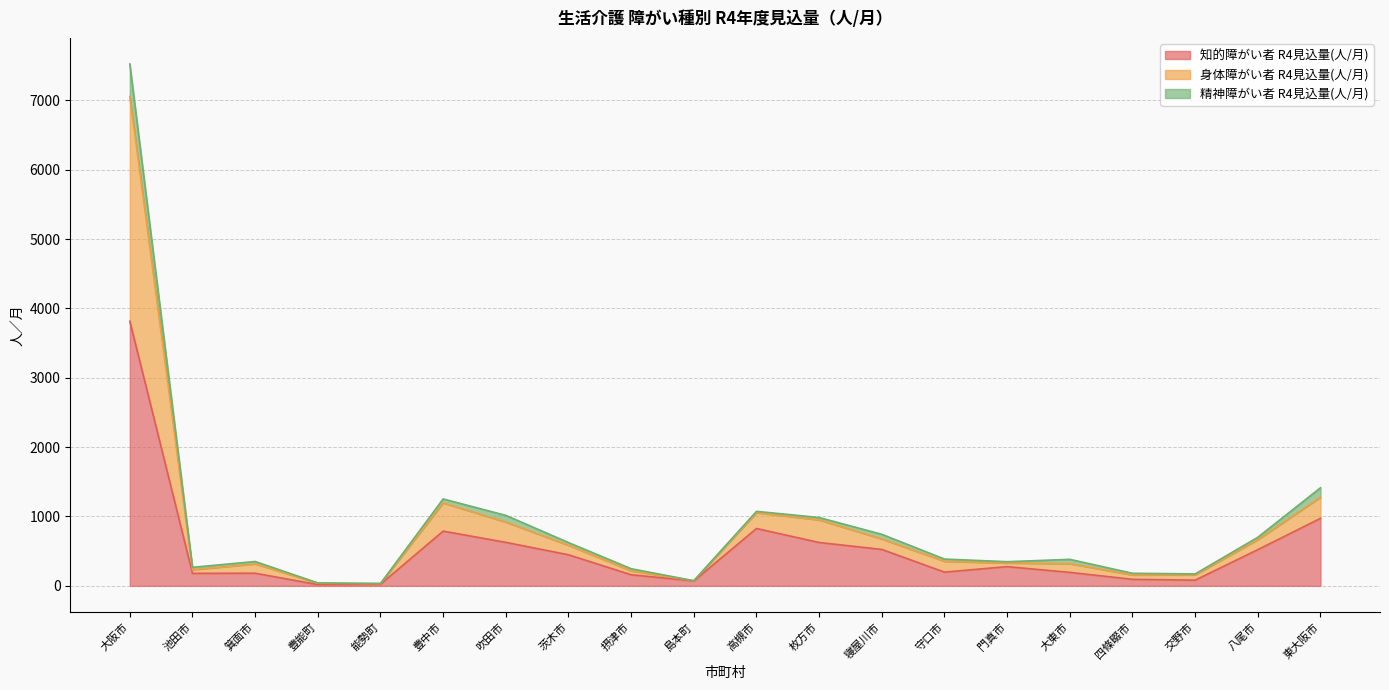

What position from the right is 枚方市?

9